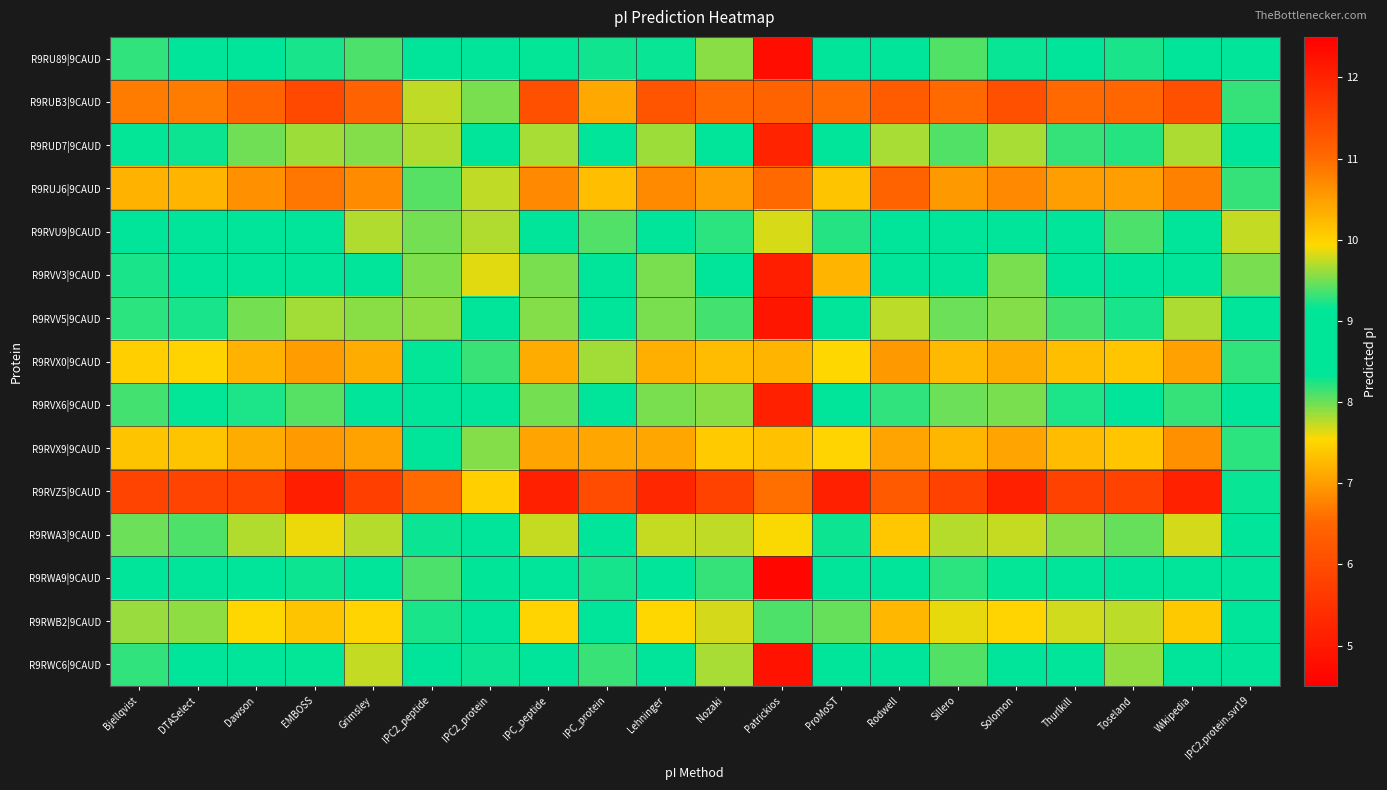

List the series in order of their peak value, lowest first.

R9RVU9|9CAUD, R9RWA9|9CAUD, R9RVV3|9CAUD, R9RU89|9CAUD, R9RVX6|9CAUD, R9RWC6|9CAUD, R9RUD7|9CAUD, R9RVV5|9CAUD, R9RWA3|9CAUD, R9RWB2|9CAUD, R9RVX0|9CAUD, R9RVX9|9CAUD, R9RUJ6|9CAUD, R9RUB3|9CAUD, R9RVZ5|9CAUD